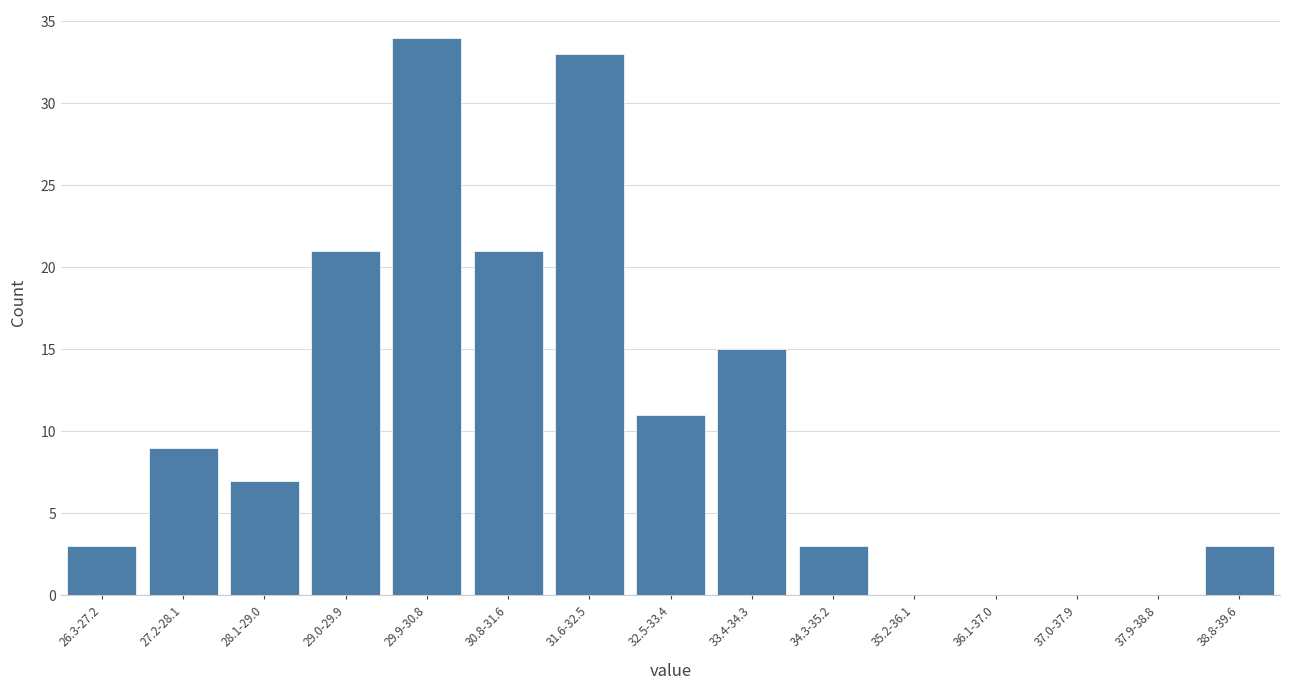

Reading right to left, what are all the values shown in this chart?

38.8-39.6=3	37.9-38.8=0	37.0-37.9=0	36.1-37.0=0	35.2-36.1=0	34.3-35.2=3	33.4-34.3=15	32.5-33.4=11	31.6-32.5=33	30.8-31.6=21	29.9-30.8=34	29.0-29.9=21	28.1-29.0=7	27.2-28.1=9	26.3-27.2=3